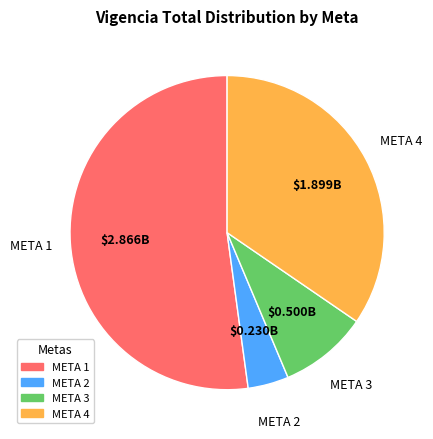

Which slice is the largest?

META 1